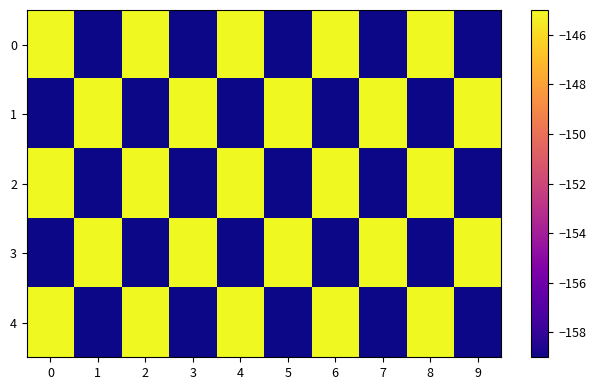

Which series changed the most between 0 and 3?

row_0